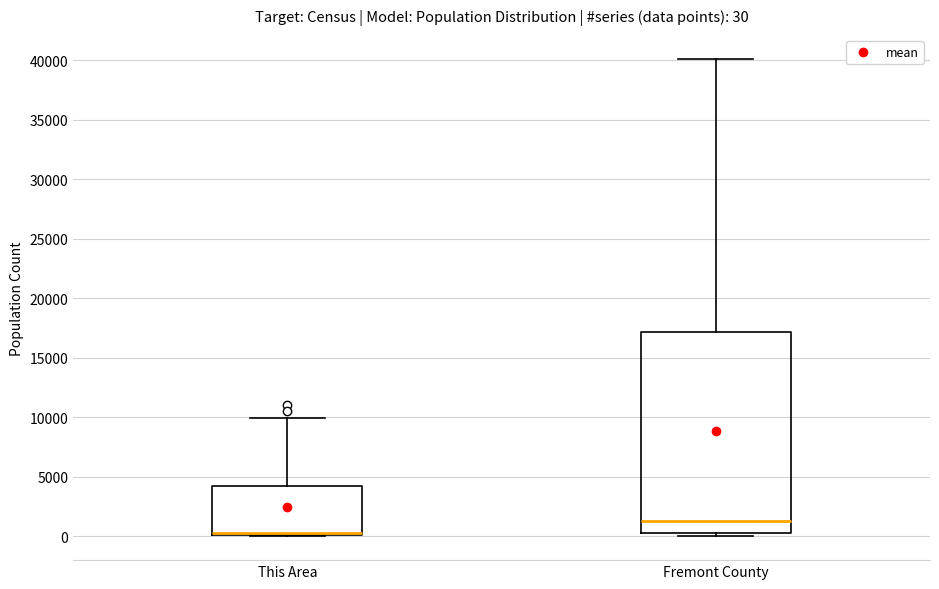

Which box has the highest median line?

Fremont County